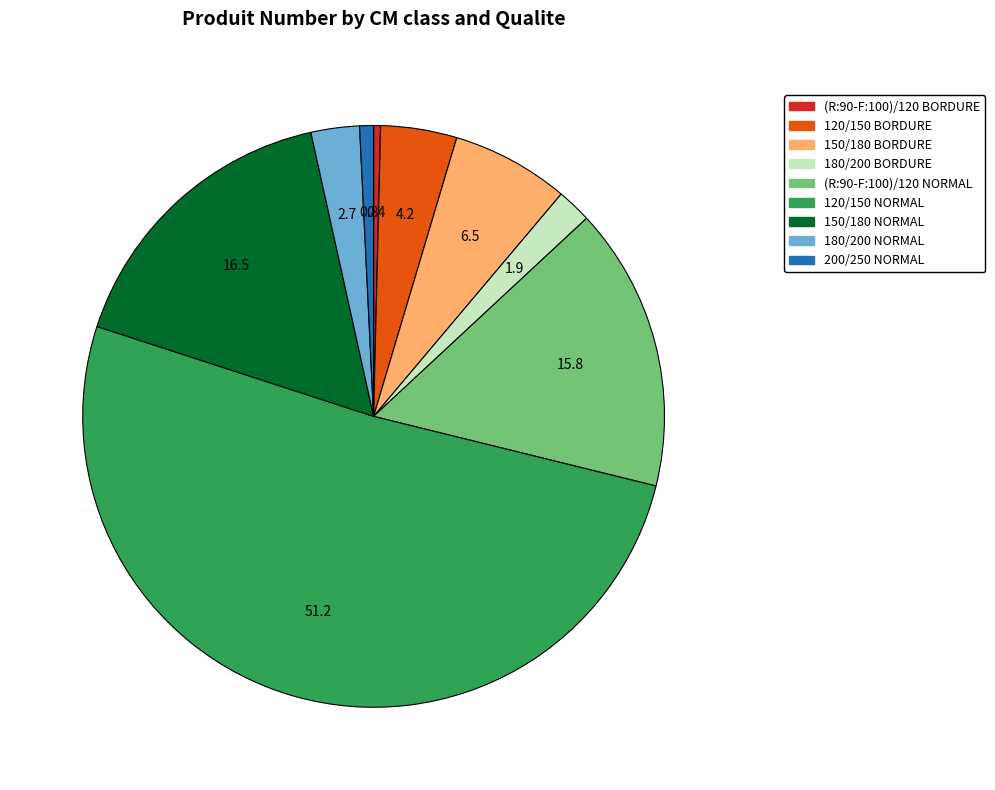

Which category accounts for the majority?

120/150 NORMAL